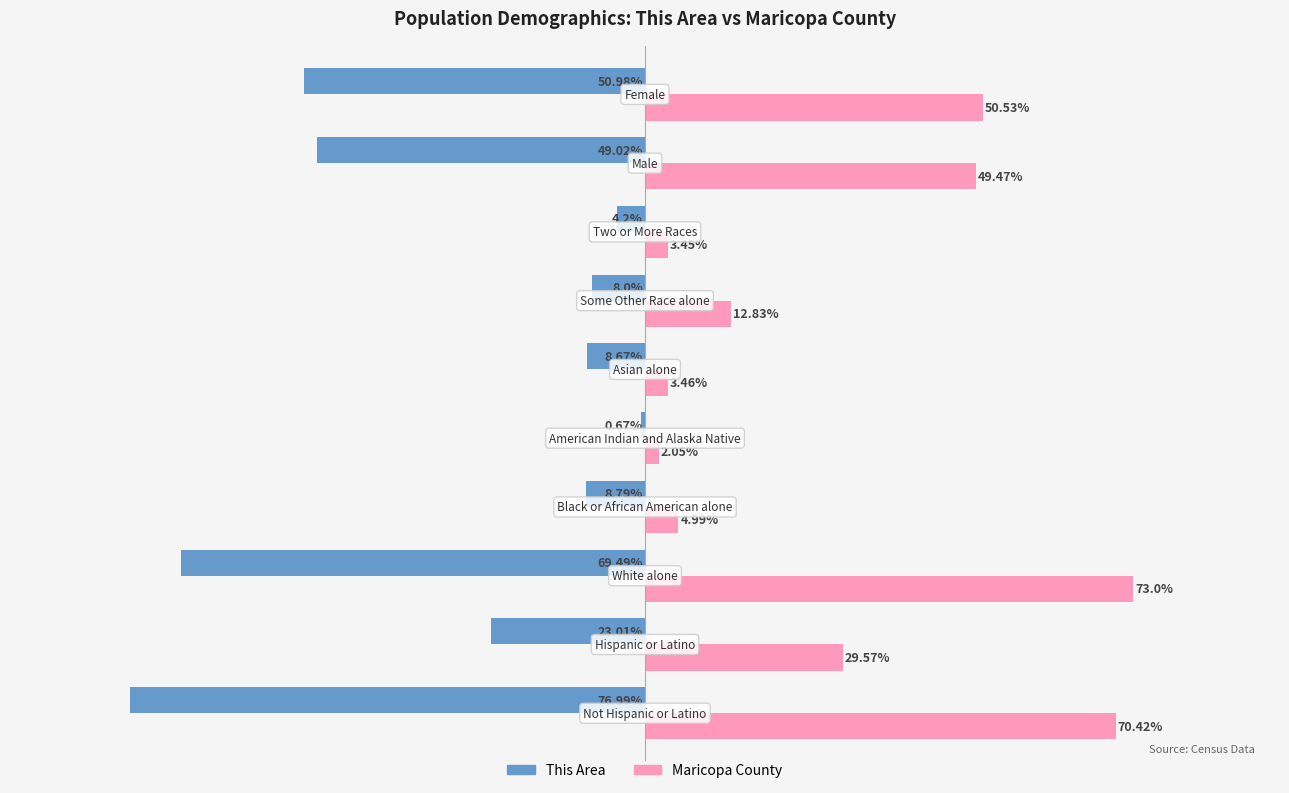

Which series has the largest range (max minus min)?

This Area